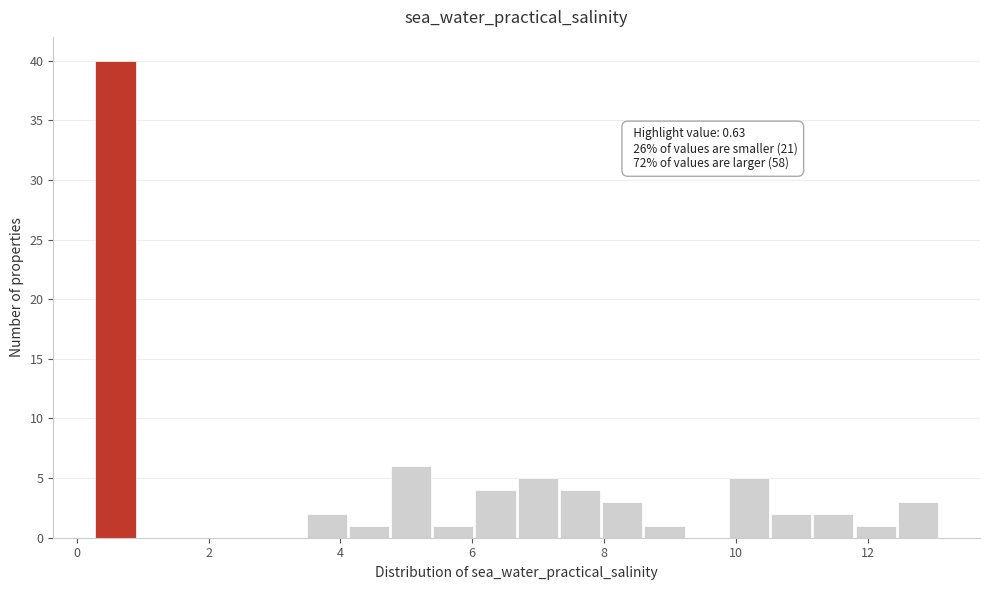

Read against the x-axis, roughly where is the centre of the tallest bar?

0.6